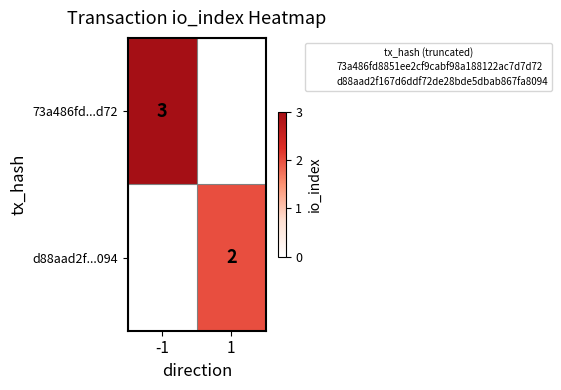

Which series changed the most between -1 and 1?

73a486fd...d72